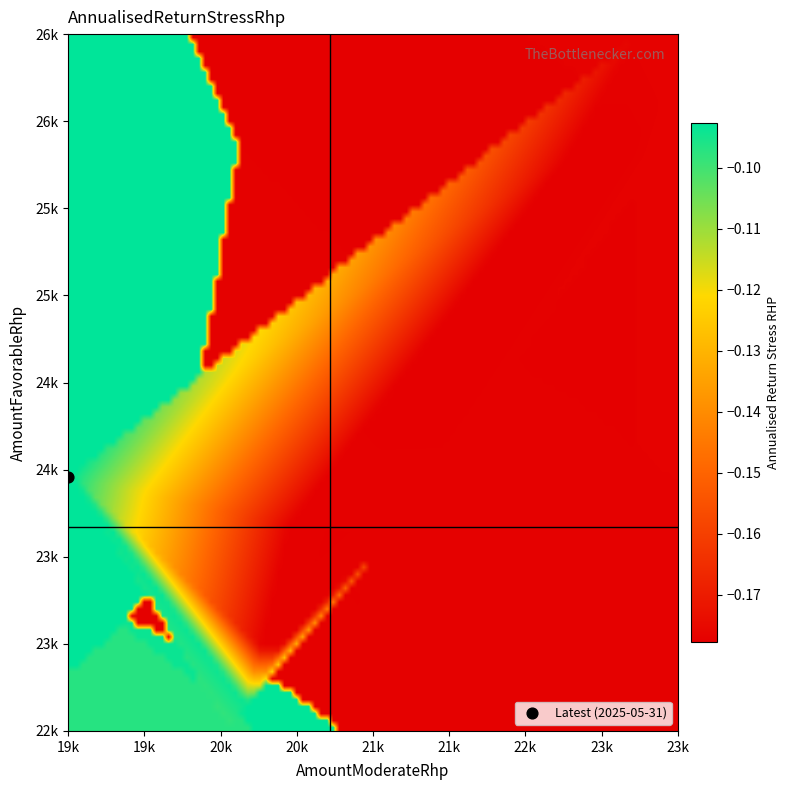

What is the difference between the highest and lowest values at AmountModerateRhp?

4150.0